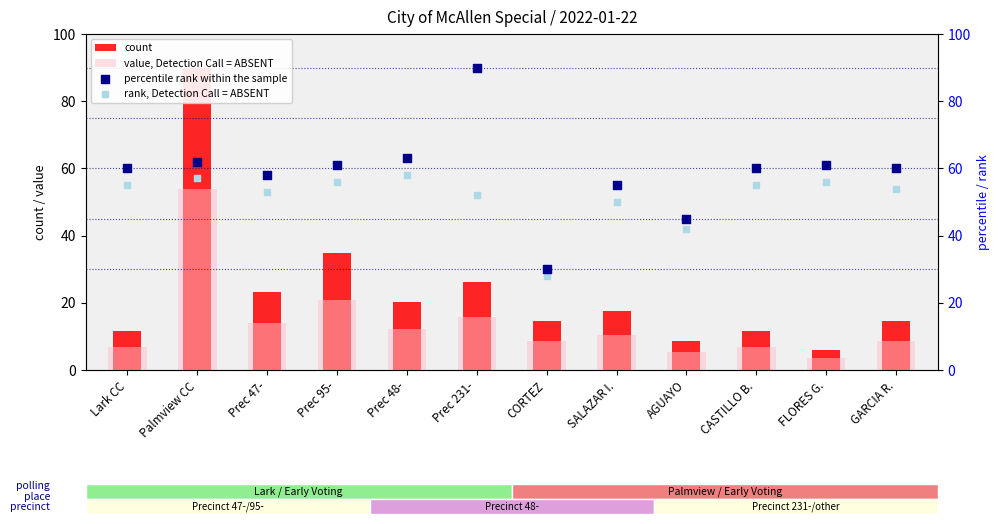

Which series contains the lowest Y value?

value, Detection Call = ABSENT